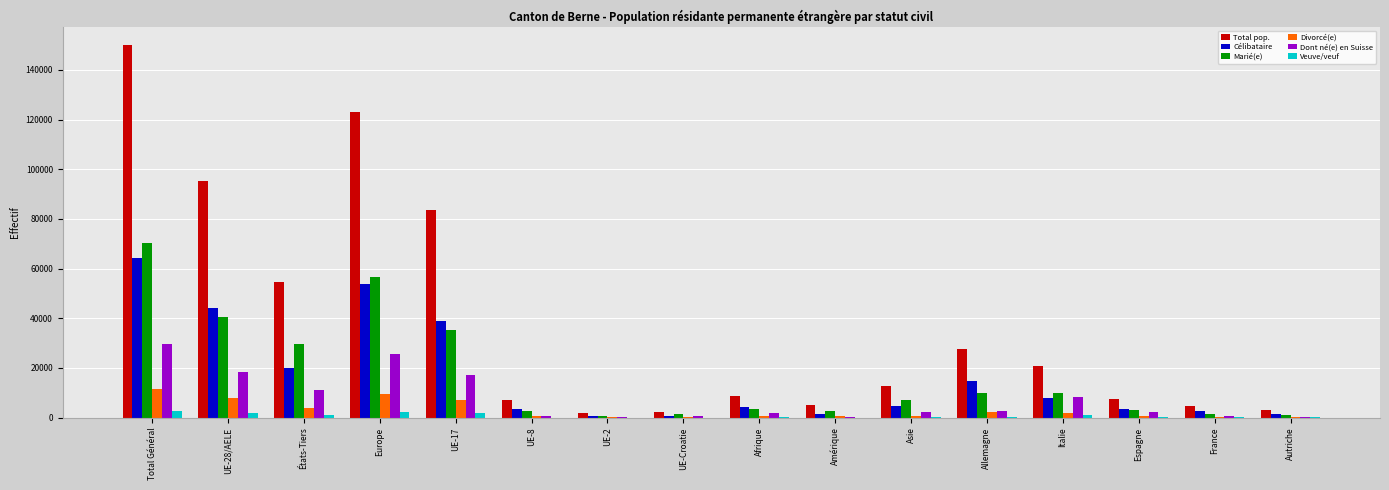

Which series has the largest total across all categories?

Total pop.